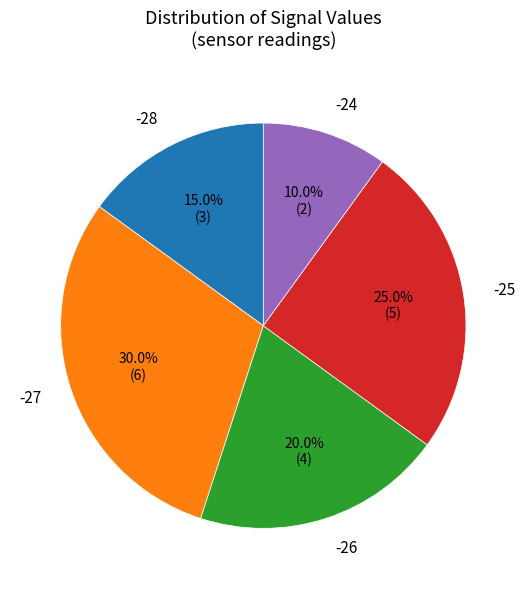

Rank the categories by value from lowest to highest.

-24, -28, -26, -25, -27